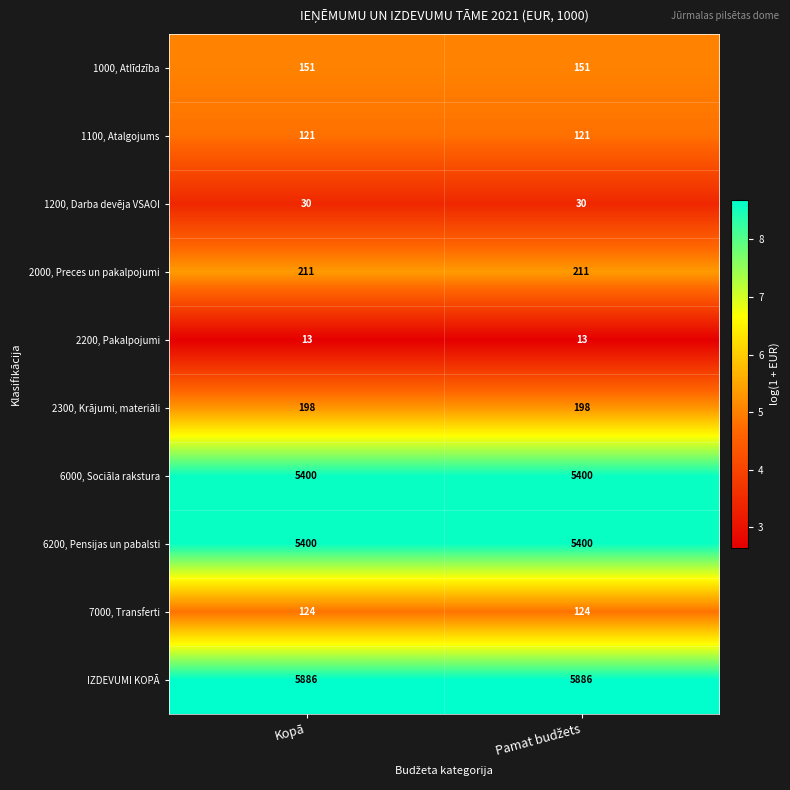

Is it true that 1100, Atalgojums equals 46 at Kopā?

False